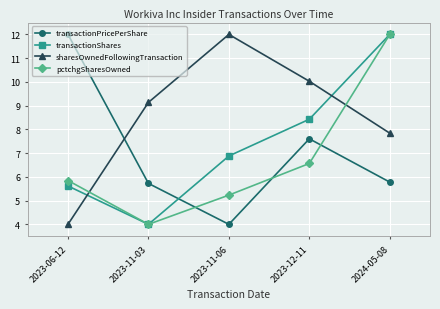

How many categories are shown in the chart?

5